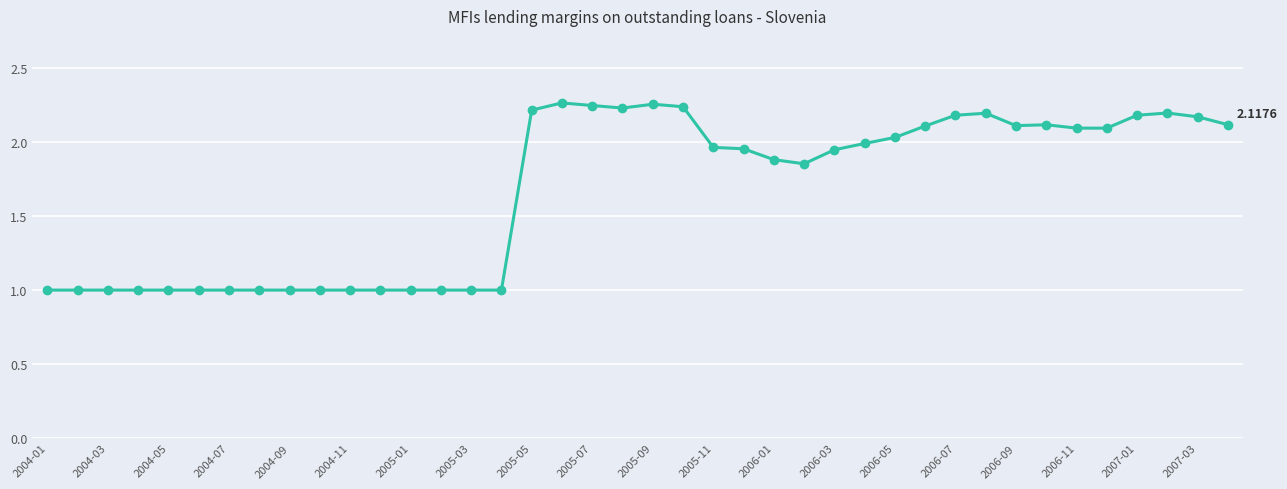

True or false: the data has more than 2 interior local peaks.

True